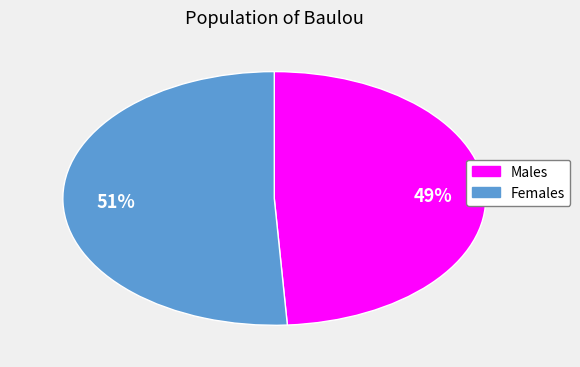

True or false: Females accounts for 51% of the total.

True